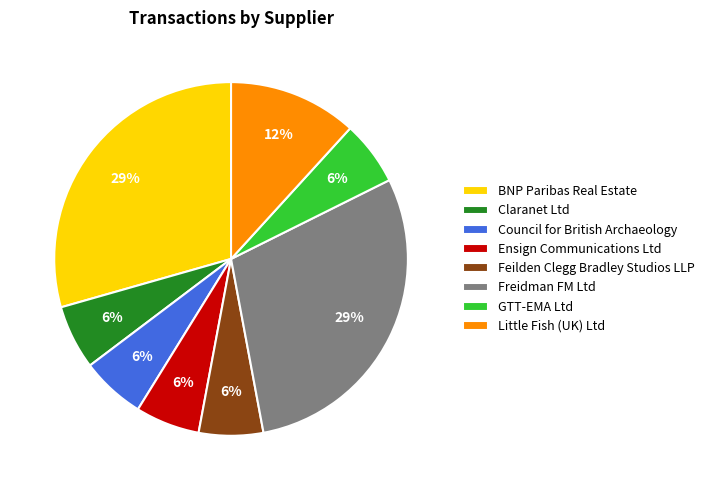

Count the number of slices in the pie.

8